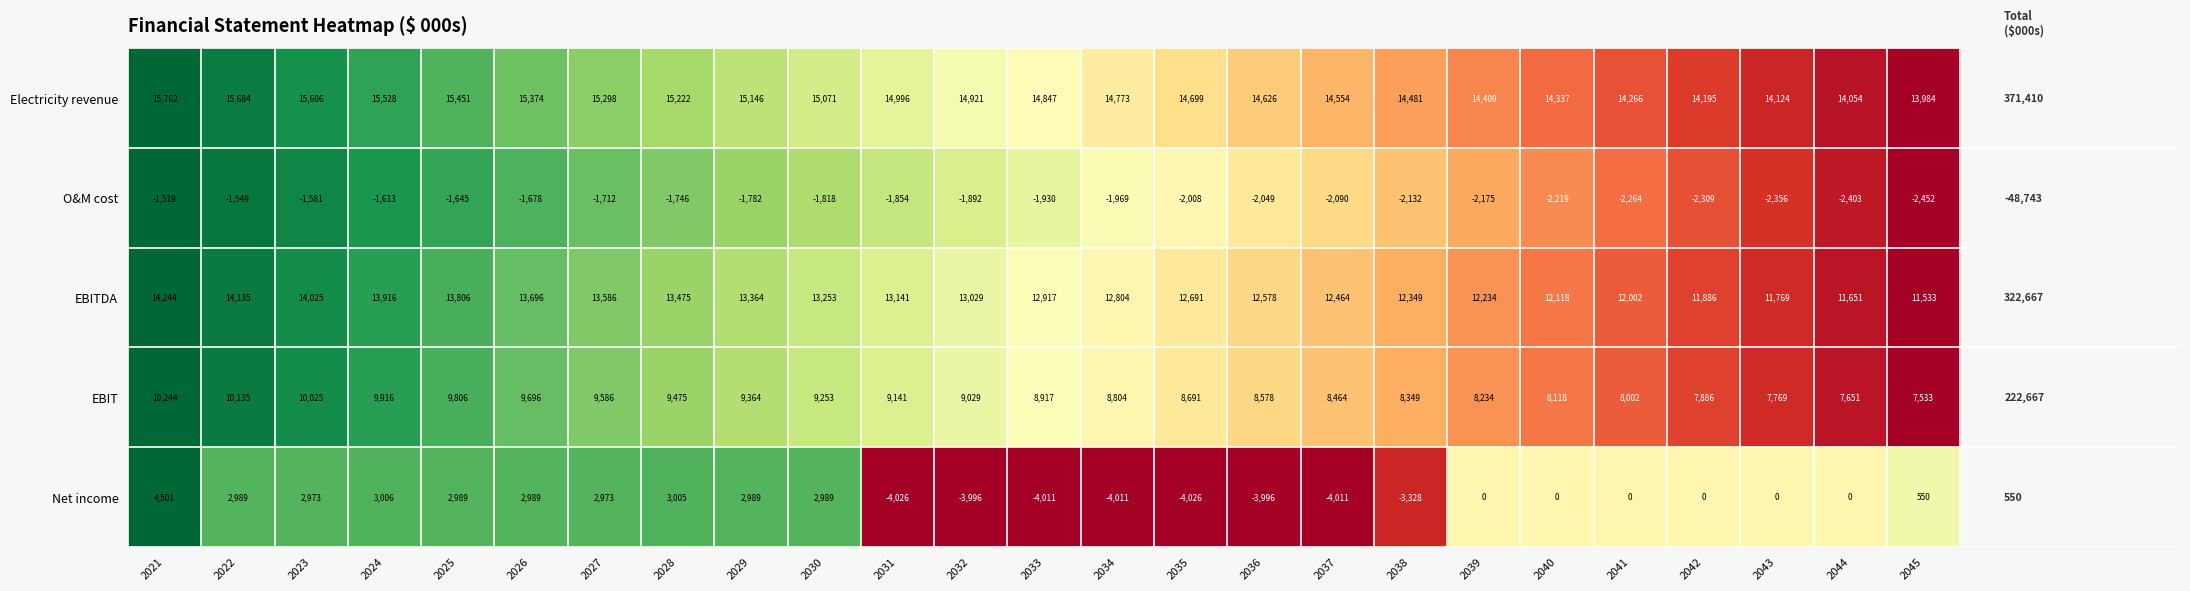

Count the number of categories in the chart.

25